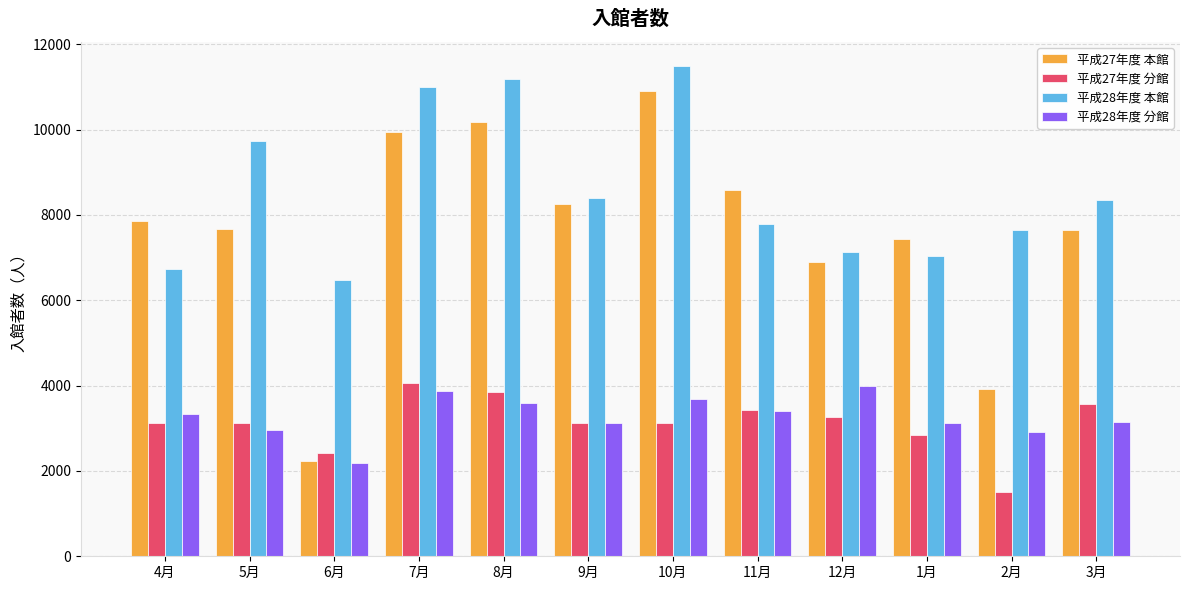

What is the total value across all series at 6月?

13328